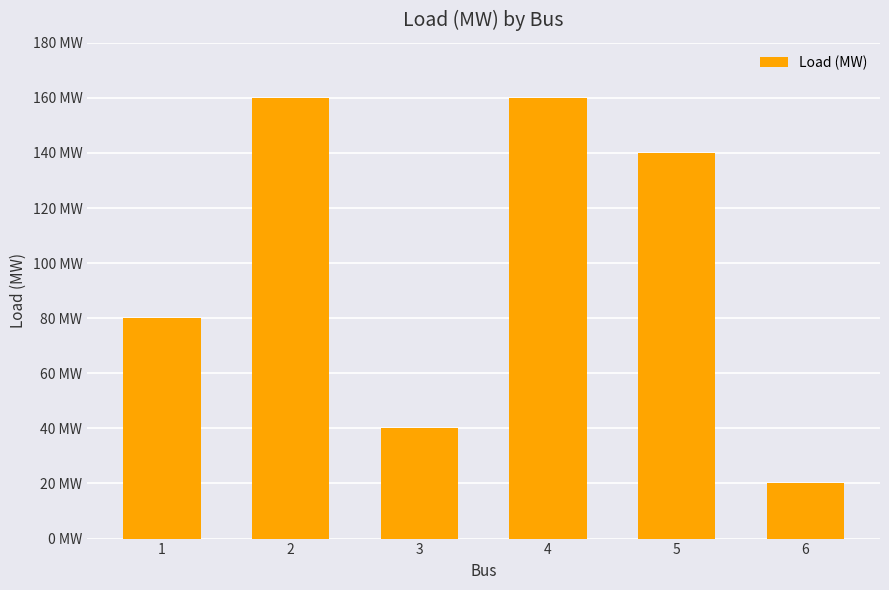

Are the bars horizontal?

No